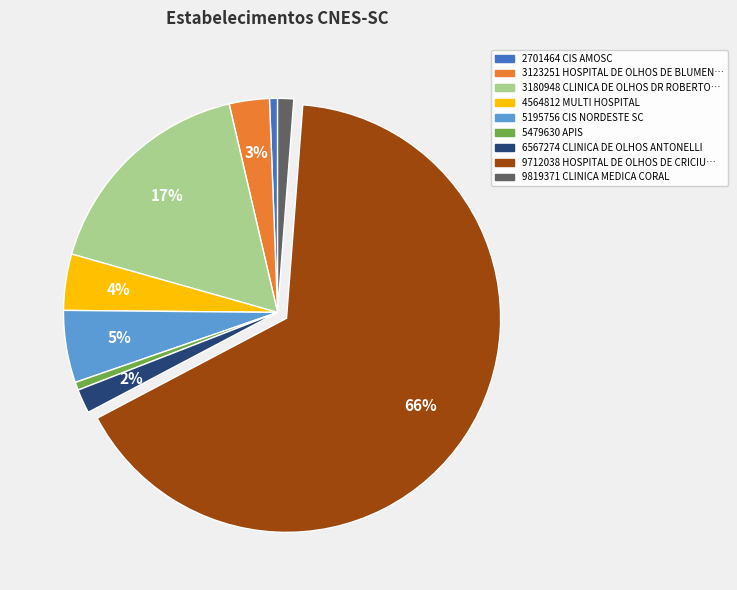

To the nearest percent, what is the average slice percentage?

11%